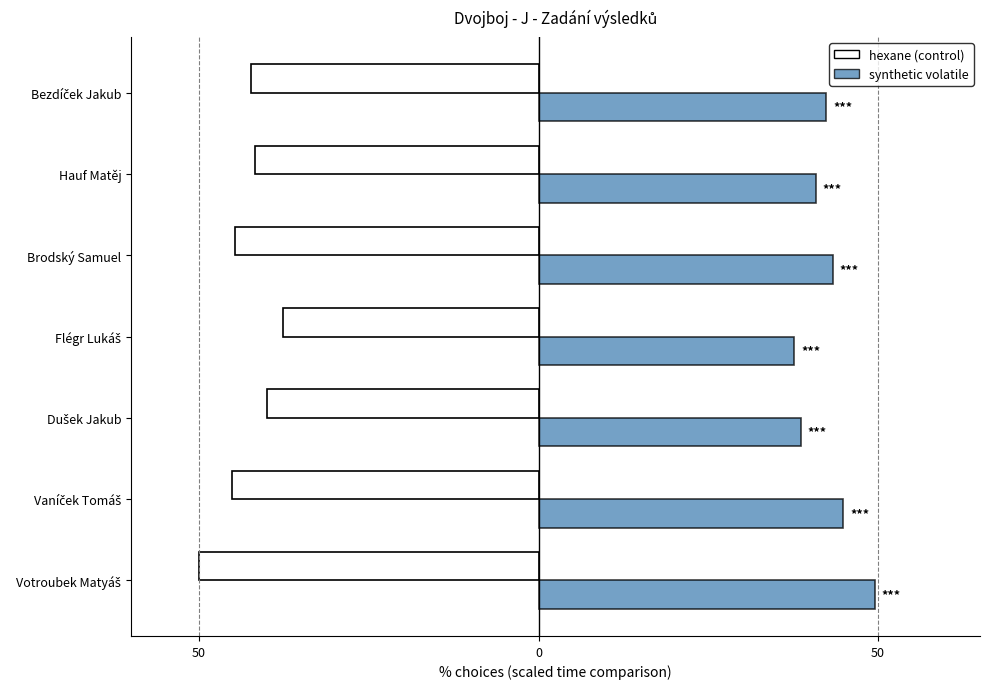

Rank the series by their average value, from highest to lowest.

synthetic volatile, hexane (control)